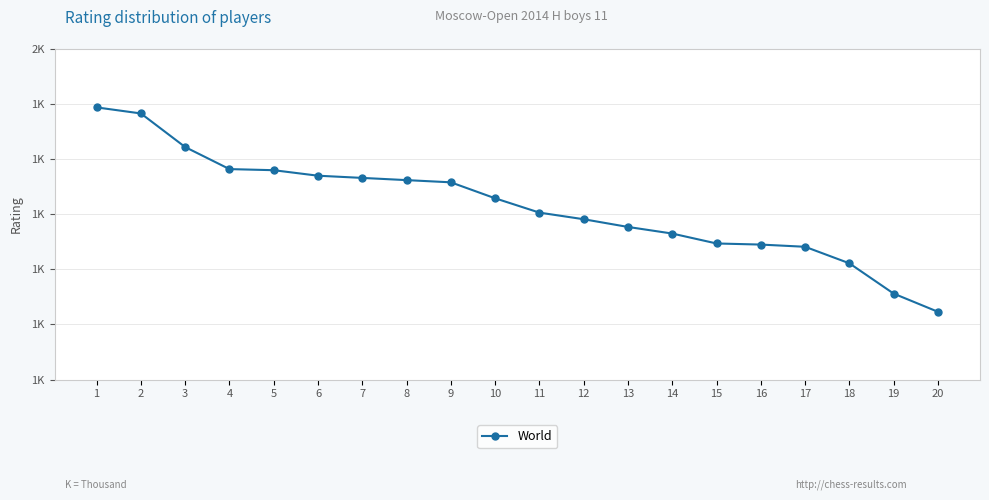

Is this an area chart (filled region under the line)?

No